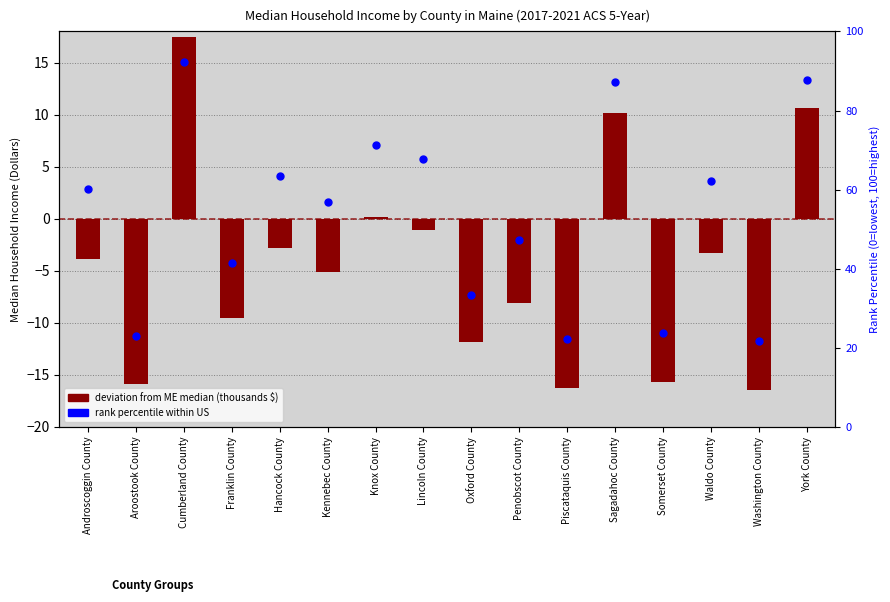

Which series has the largest Y range (max minus min)?

rank within US (percentile)